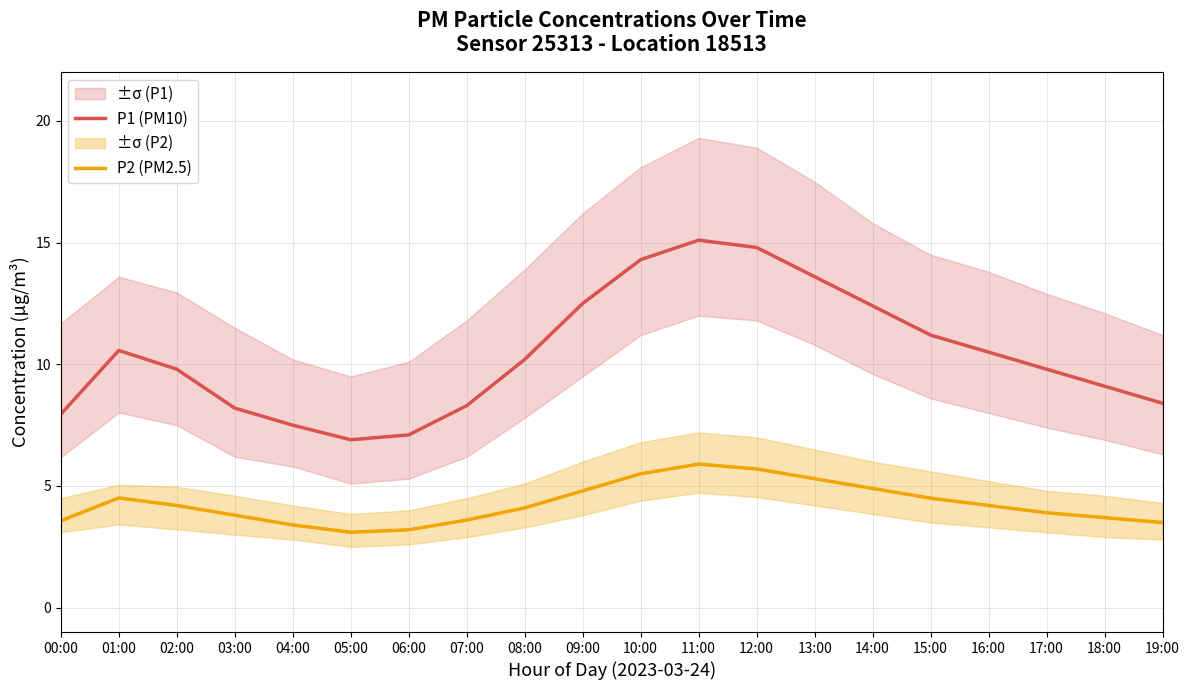

What position from the left is 10:00?

11